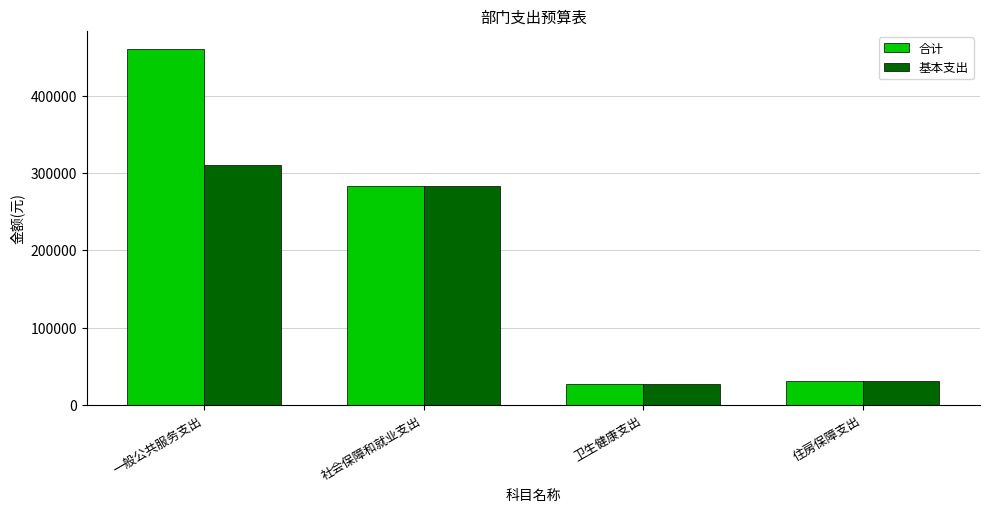

What is the smallest value displayed?

28052.2